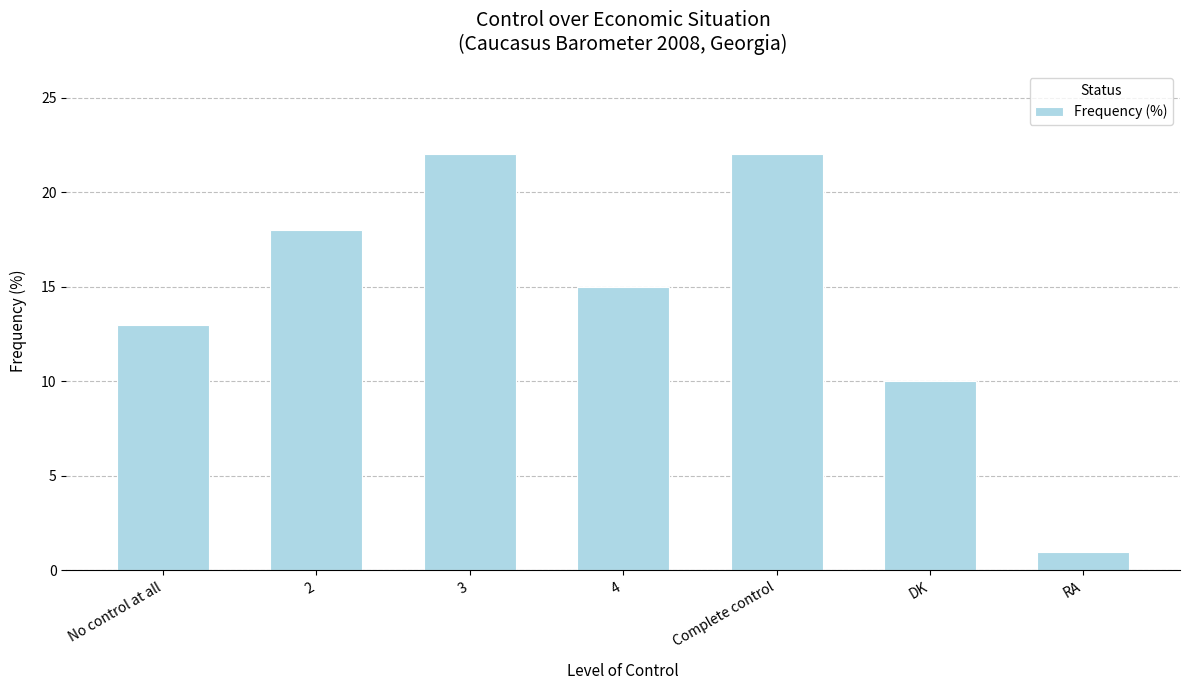

Reading left to right, what are all the values shown in this chart?

13	18	22	15	22	10	1